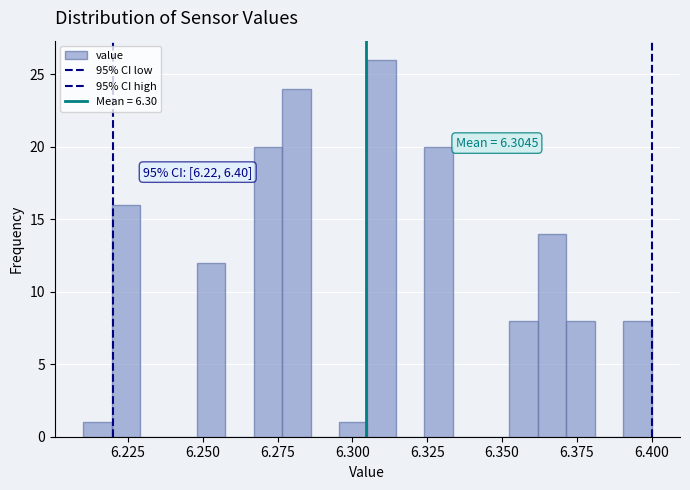

Read against the x-axis, roughly where is the centre of the tallest bar?

6.310